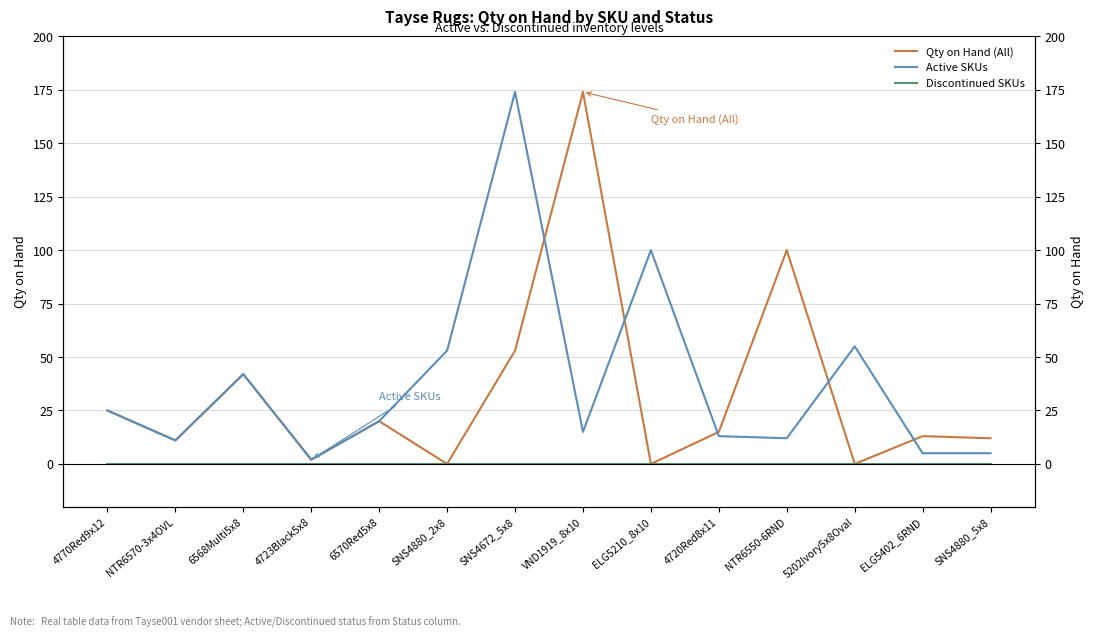

True or false: Active SKUs and Qty on Hand (All) intersect in this chart.

True